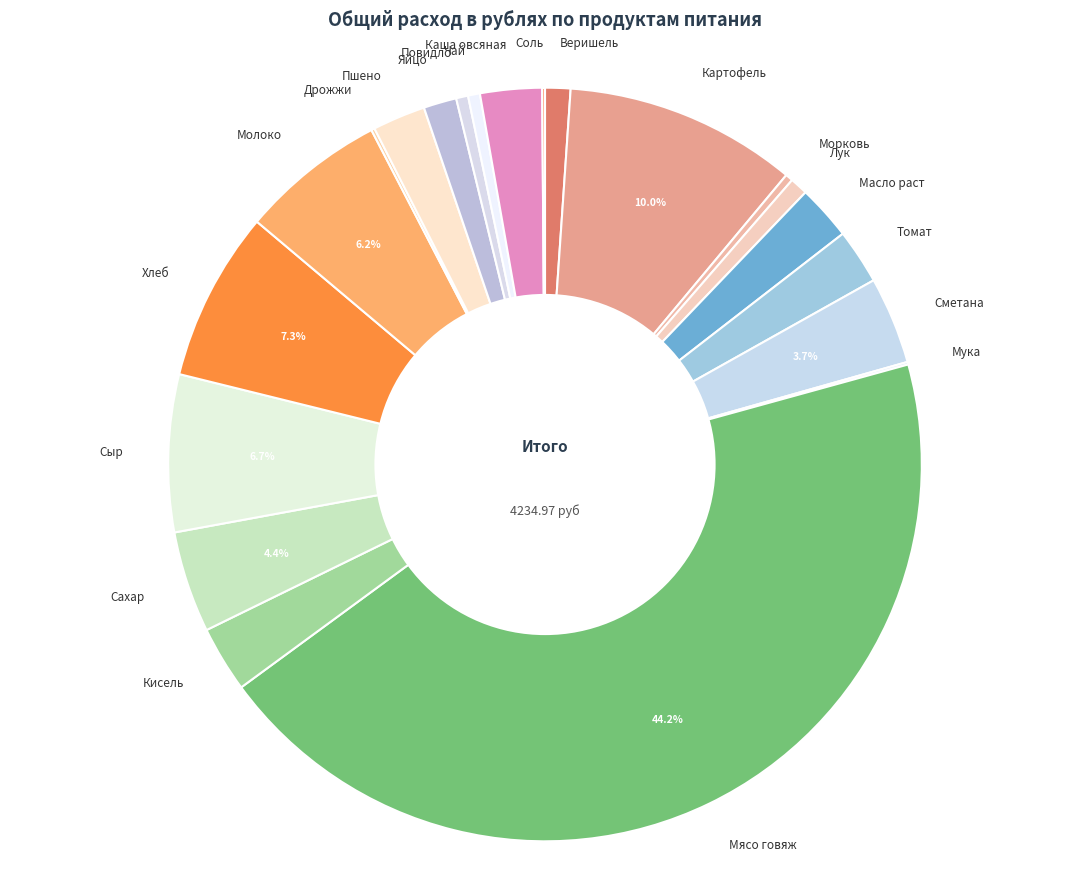

Which category has the biggest portion of the pie?

Мясо говяж